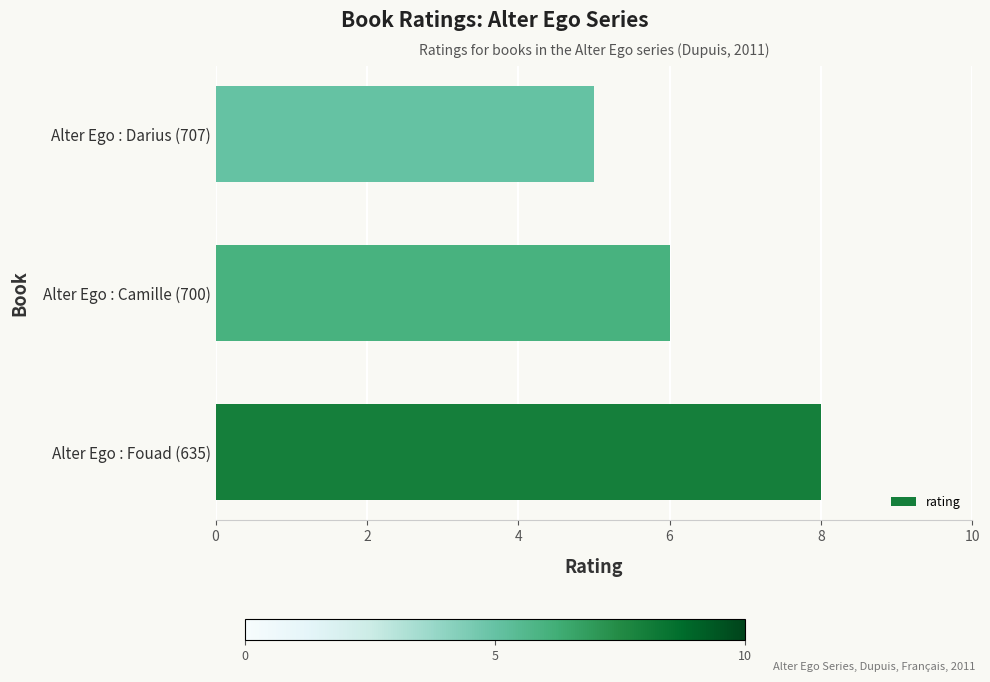

At which label is the value closest to 6?

Alter Ego : Camille (700)